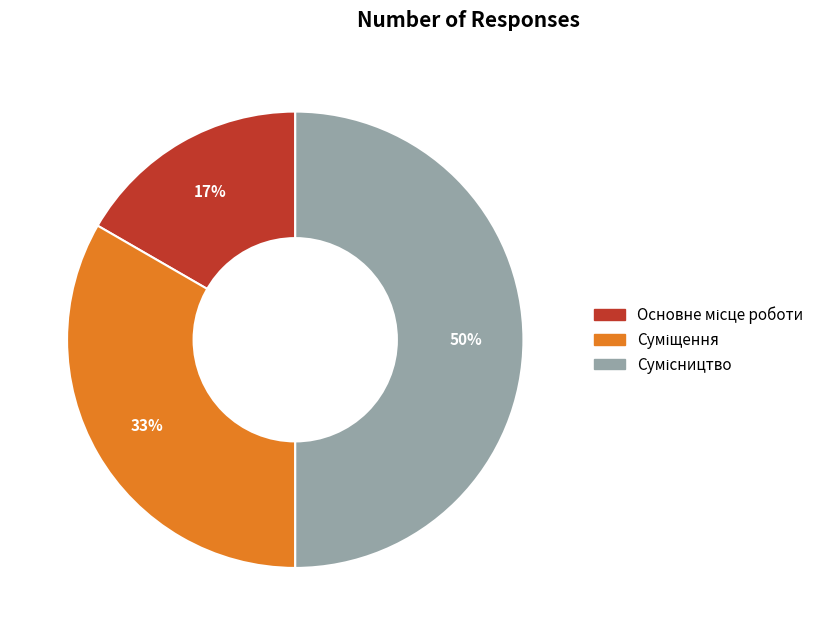

To the nearest percent, what is the average slice percentage?

33%